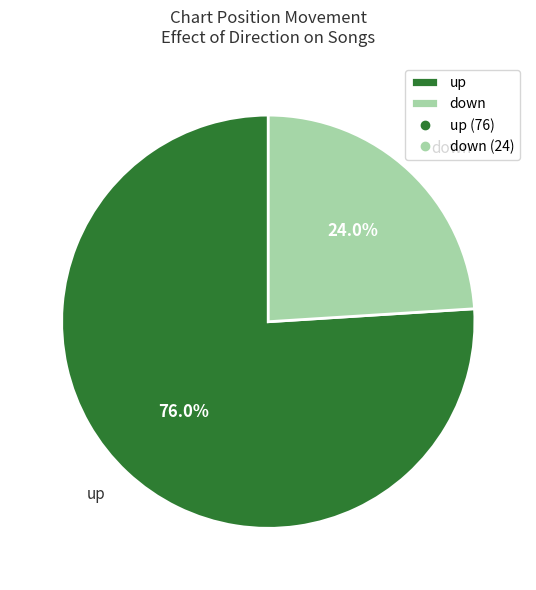

Rank the categories by value from highest to lowest.

up, down